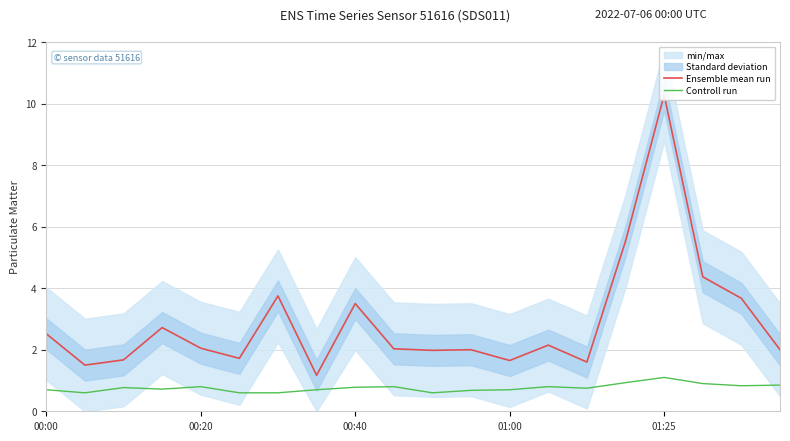

At which category is the sum across all series the highest?

01:25